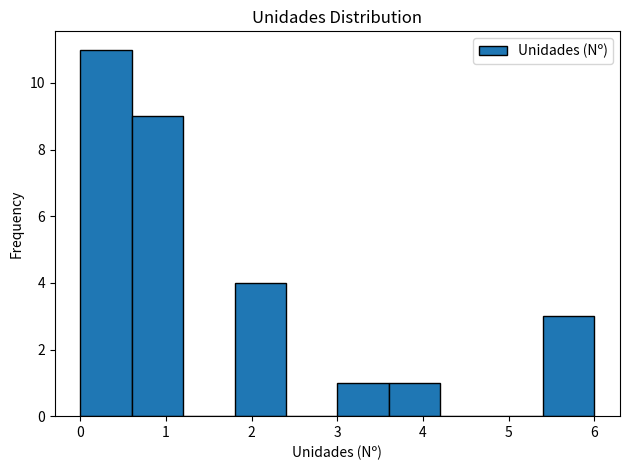

How tall is the bar that spans 3.0 to 3.6 on the x-axis? The values are not printed on the chart, so give them approximately, as read against the axis.

1